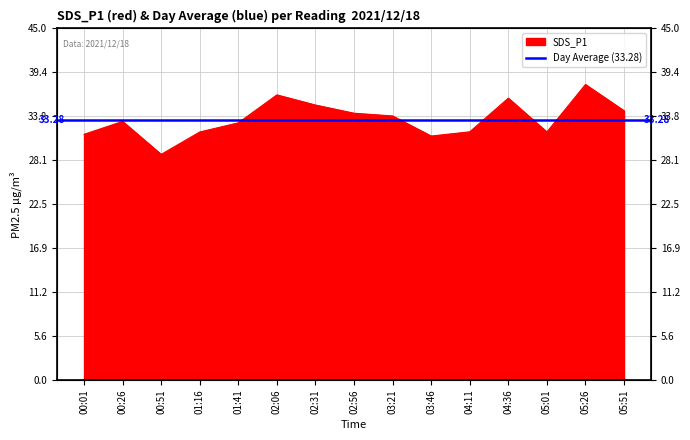

What is the sum of the values at 04:36 and 04:11?

67.8